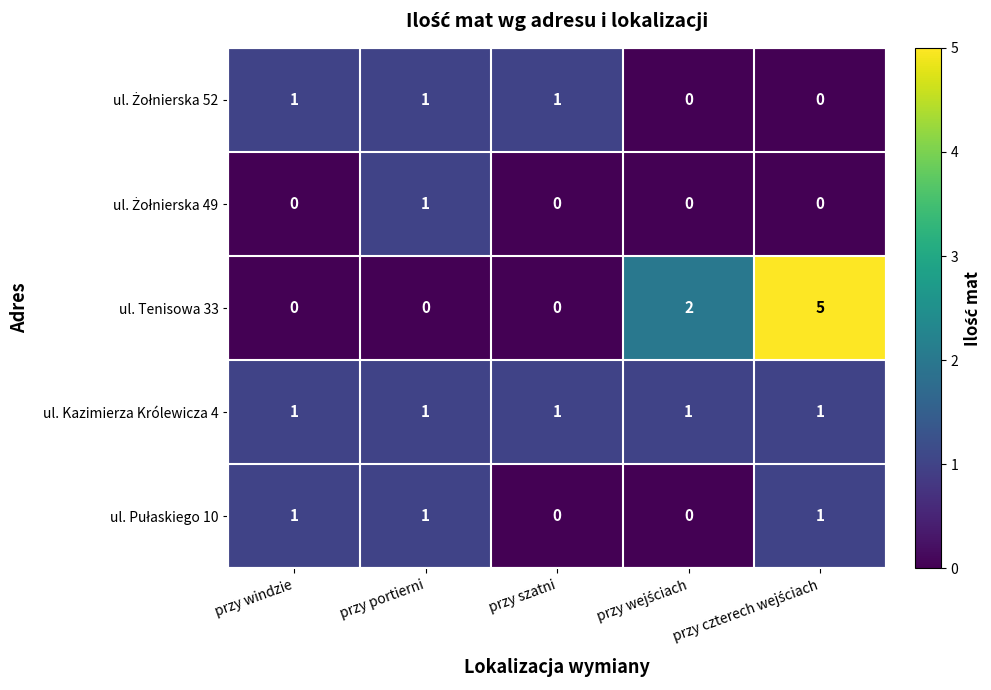

What is the maximum value shown in the chart?

5